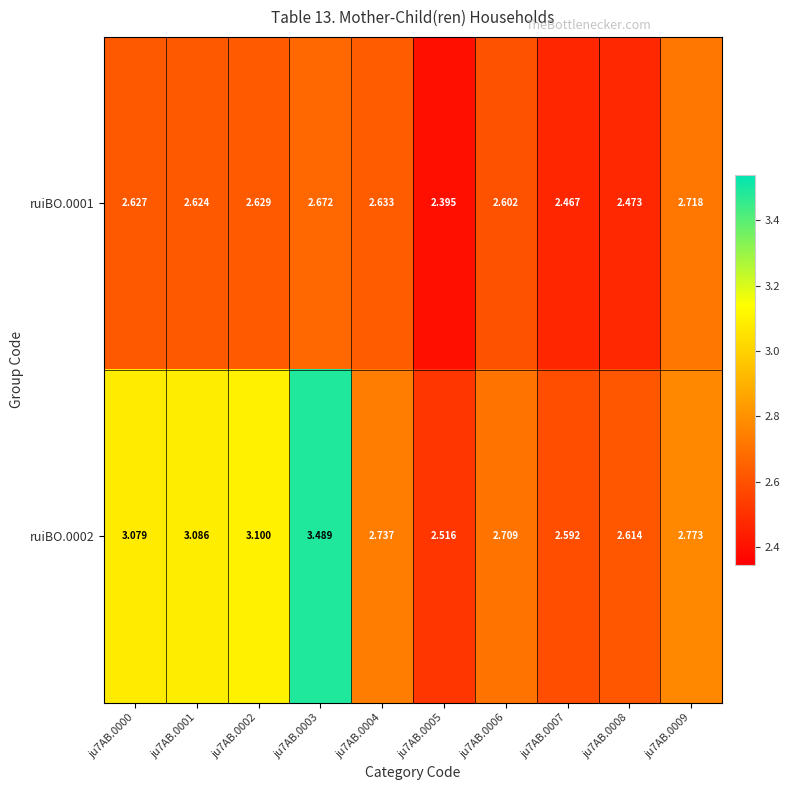

Is the value of ruiBO.0002 at ju7AB.0004 greater than the value of ruiBO.0001 at ju7AB.0000?

Yes